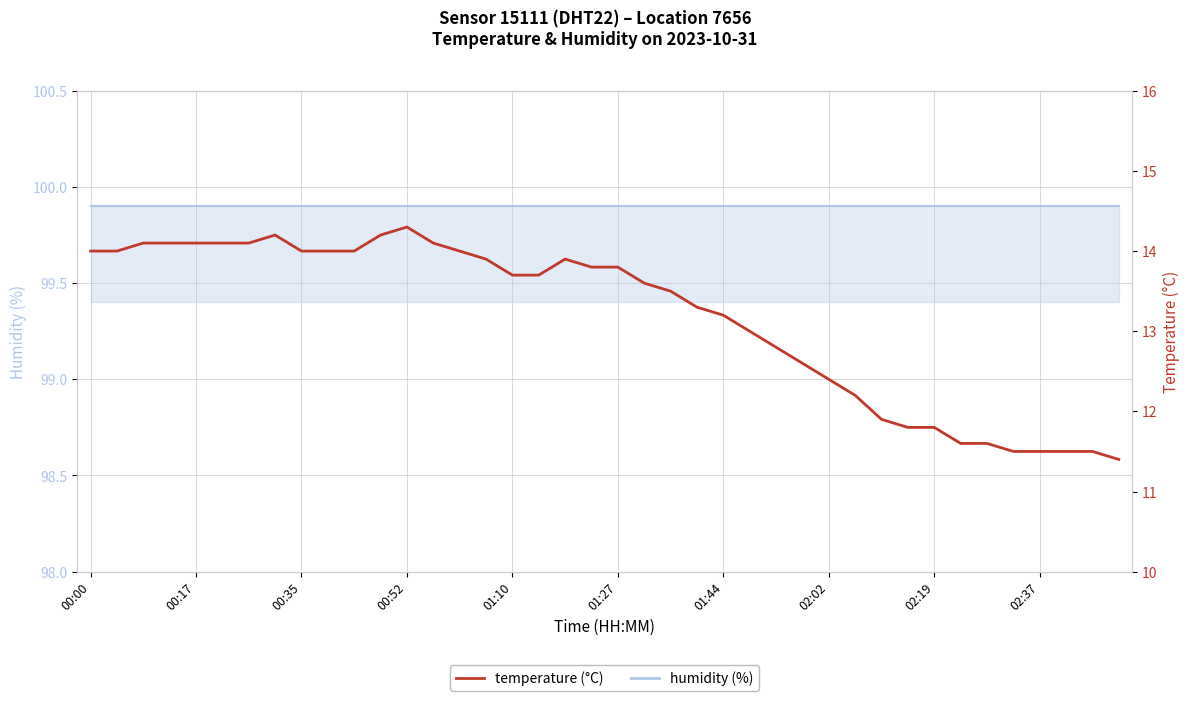

True or false: humidity has more than 0 interior local peaks.

False